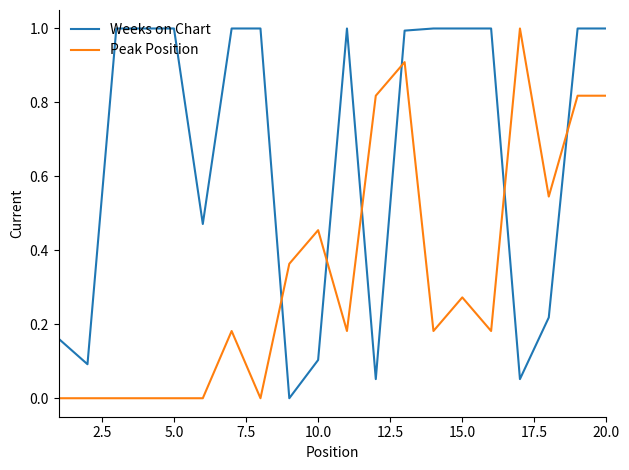

Which series has the largest total across all categories?

Weeks on Chart